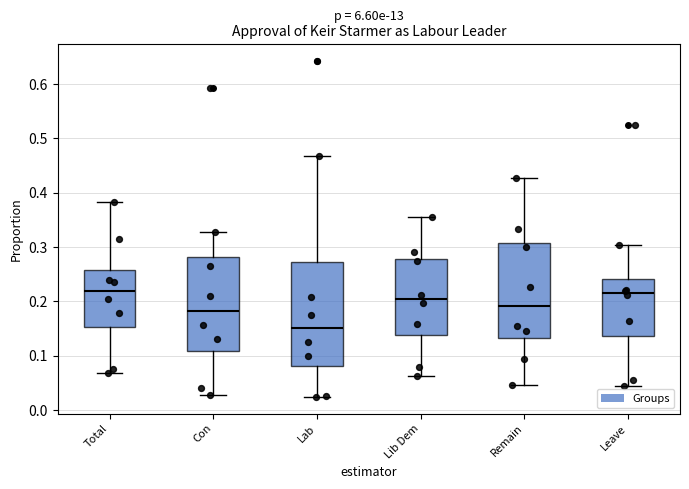

Which box's median line is the lowest?

Lab